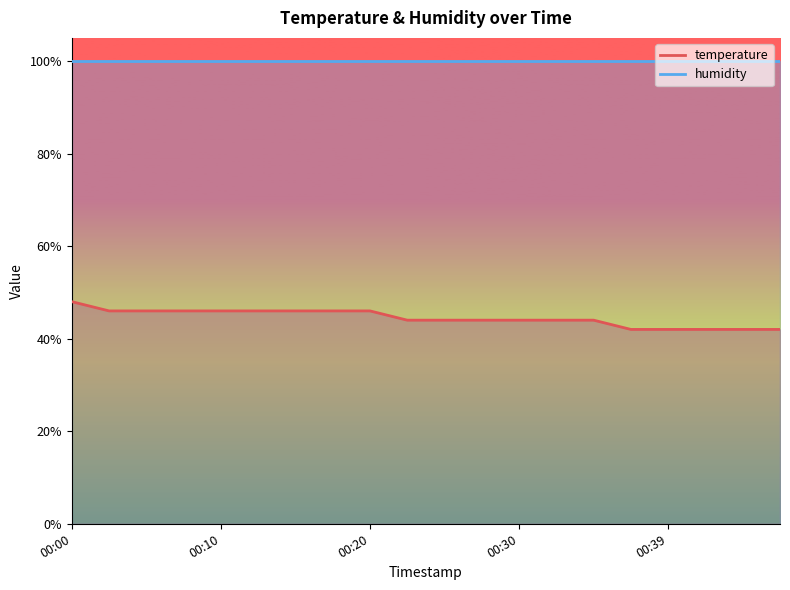

List the labels in order of value, smallest first.

00:37, 00:39, 00:42, 00:44, 00:47, 00:22, 00:25, 00:27, 00:30, 00:32, 00:34, 00:03, 00:05, 00:08, 00:10, 00:13, 00:15, 00:17, 00:20, 00:00